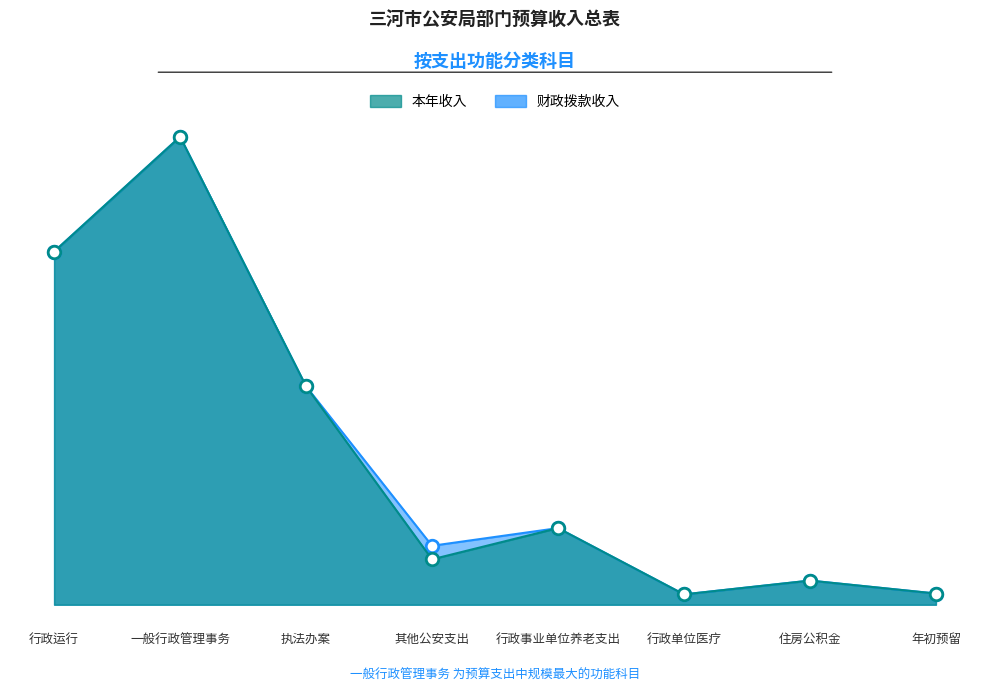

What is the difference between the maximum and minimum values in the 本年收入 series?

14293.4